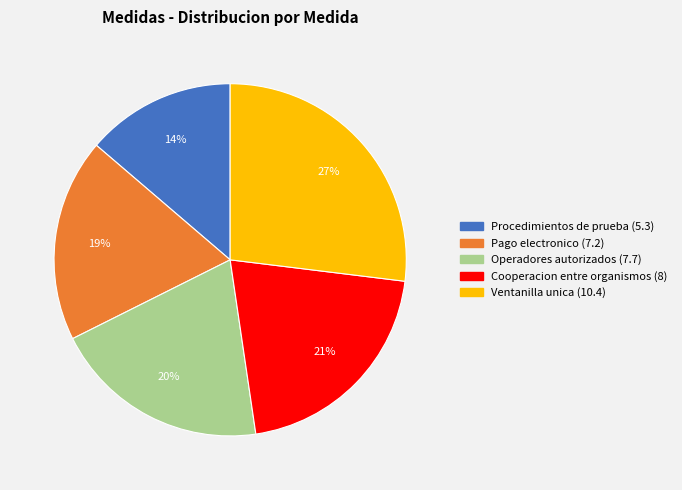

True or false: Ventanilla unica (10.4) accounts for 14% of the total.

False